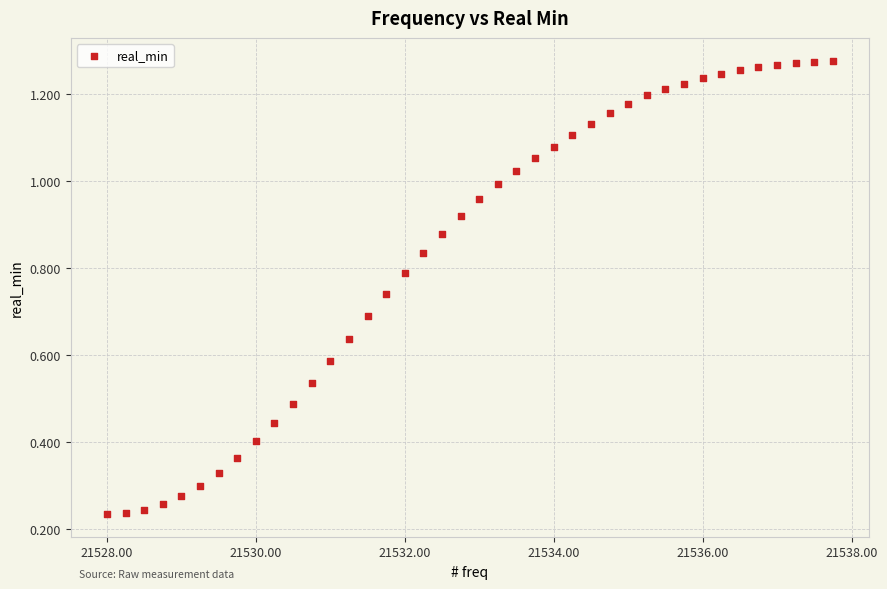

What is the range of X values (max minus min)?

9.8